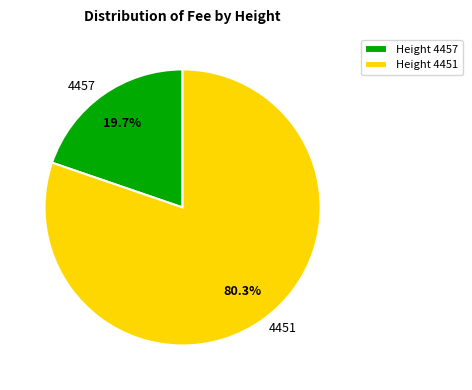

Does 4457 account for over 50% of the chart?

No